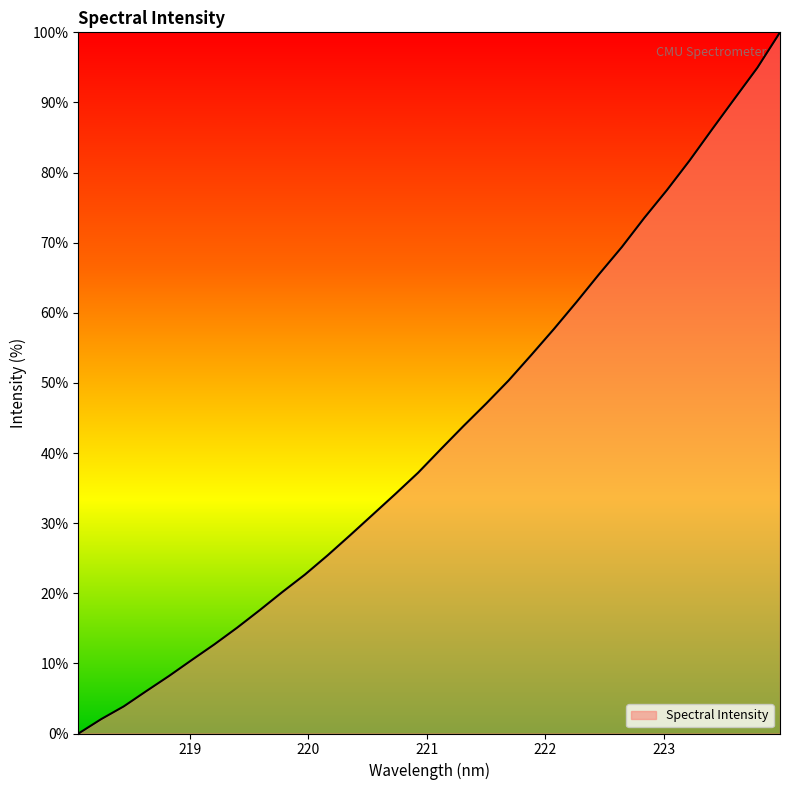

What is the difference between the maximum and minimum values?

100.0